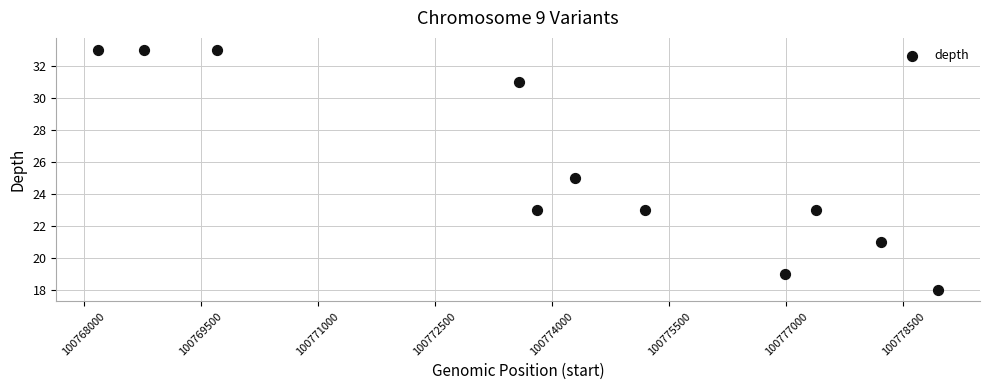

What is the average X value?

100774099